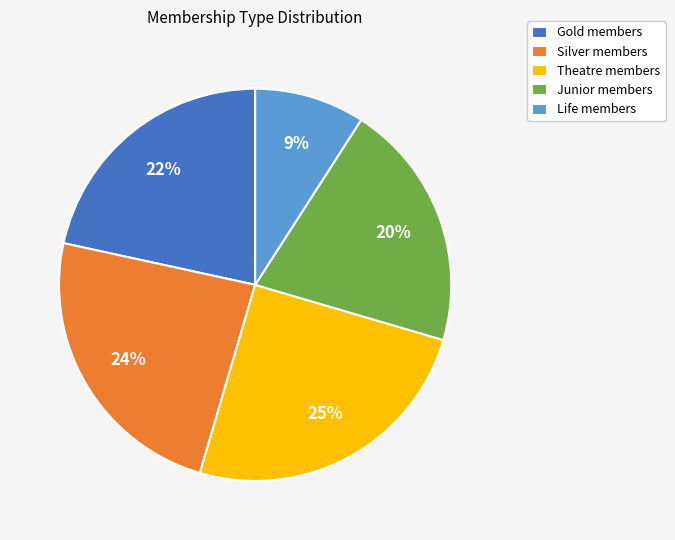

Which slice is the smallest?

Life